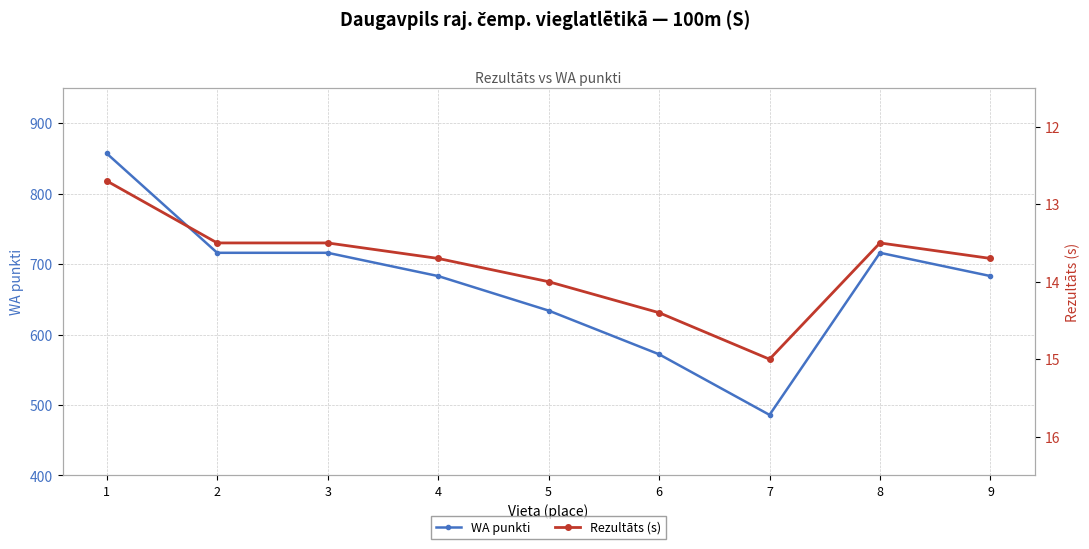

What is the value of the WA punkti point at the 5th from the left?

634